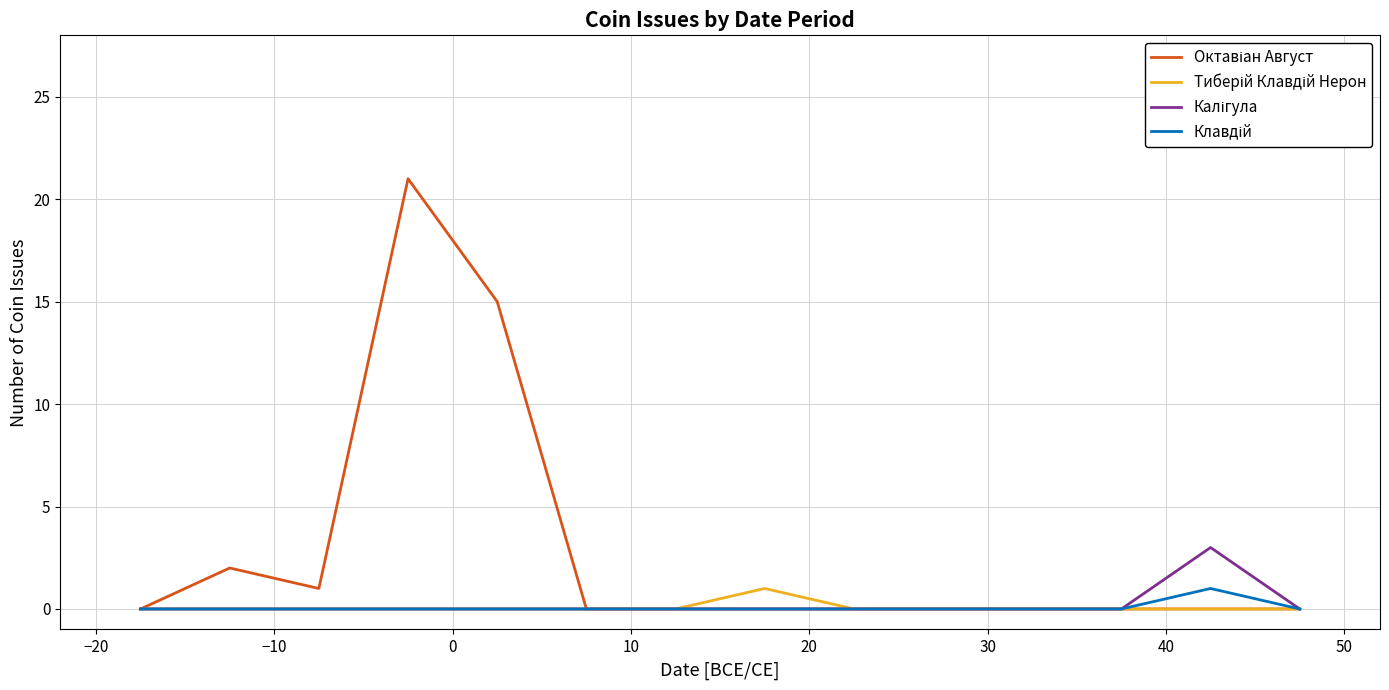

What is the greatest value displayed?

21